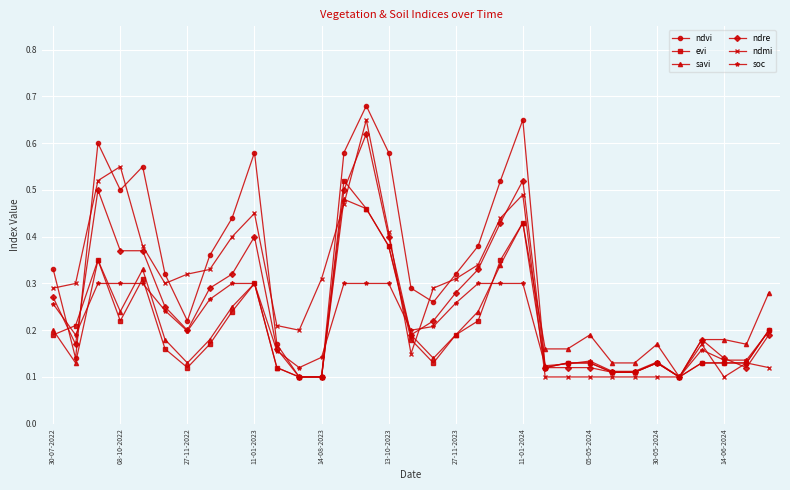

Which series has the widest spread of values?

ndvi